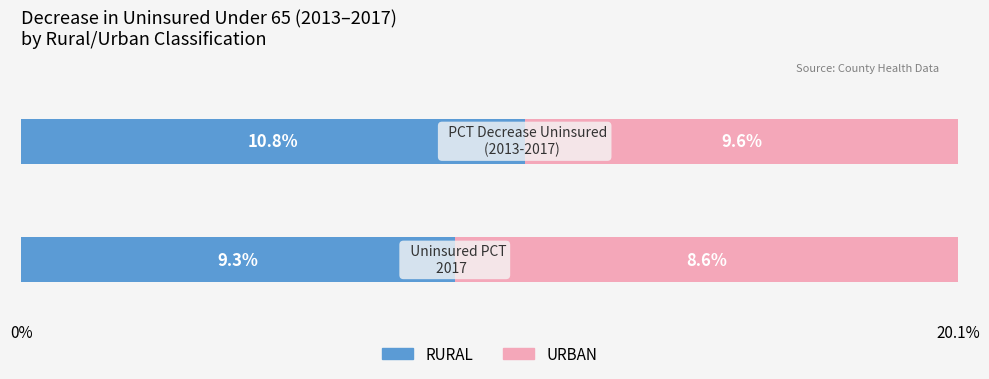

What is the minimum value for RURAL?

9.3